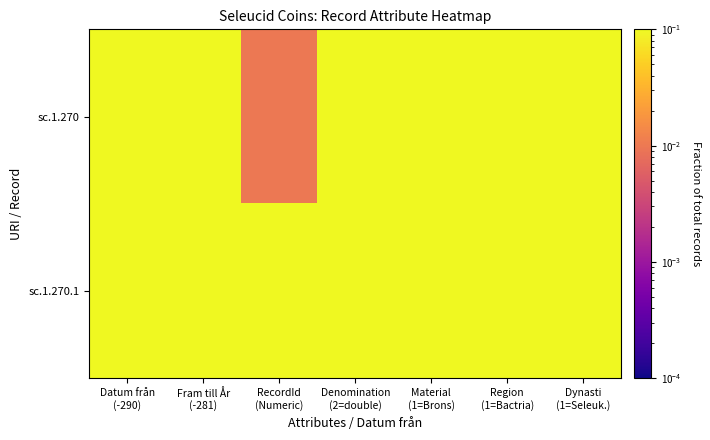

Which series has the largest total across all categories?

sc.1.270.1